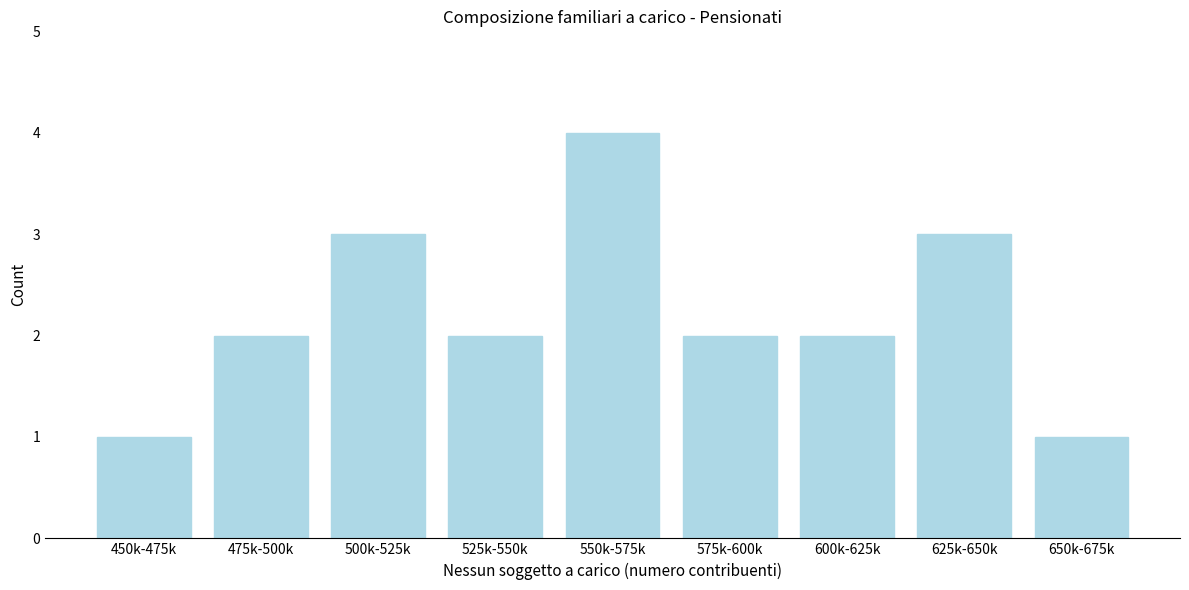

Reading left to right, what are all the values shown in this chart?

450k-475k=1	475k-500k=2	500k-525k=3	525k-550k=2	550k-575k=4	575k-600k=2	600k-625k=2	625k-650k=3	650k-675k=1